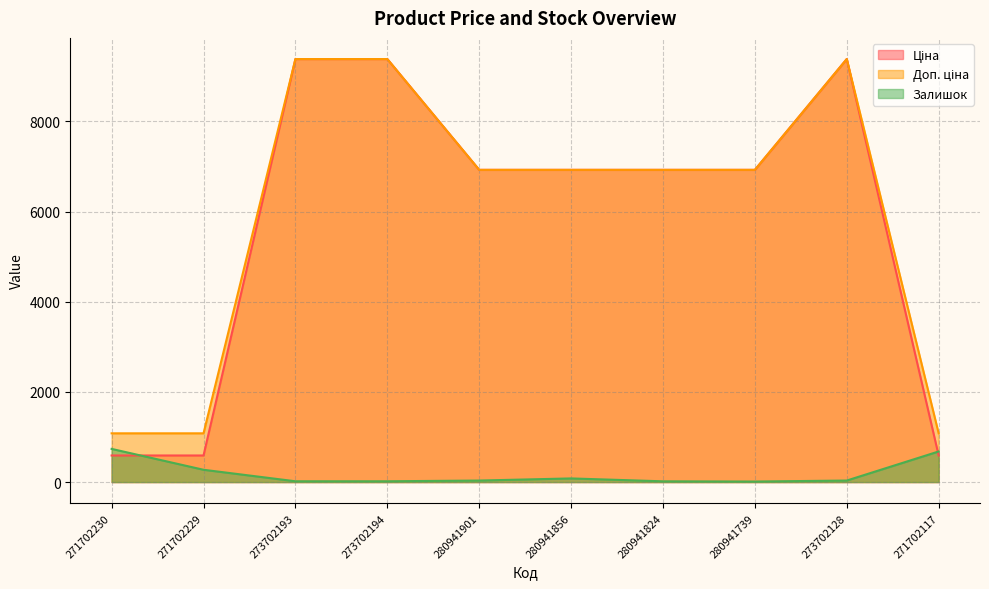

What is the difference between the Ціна values at 273702193 and 271702230?

8794.0